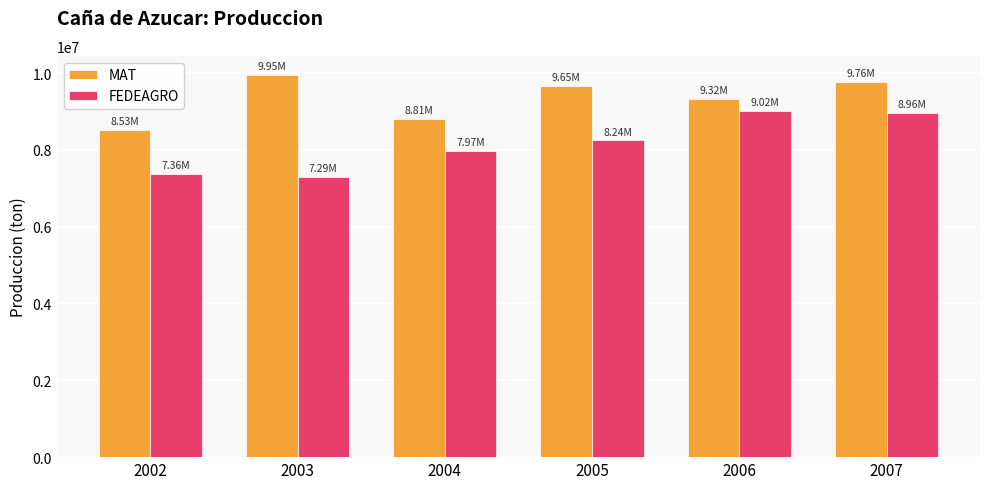

What is the value of the FEDEAGRO bar at the 3rd from the left?

7965199.3